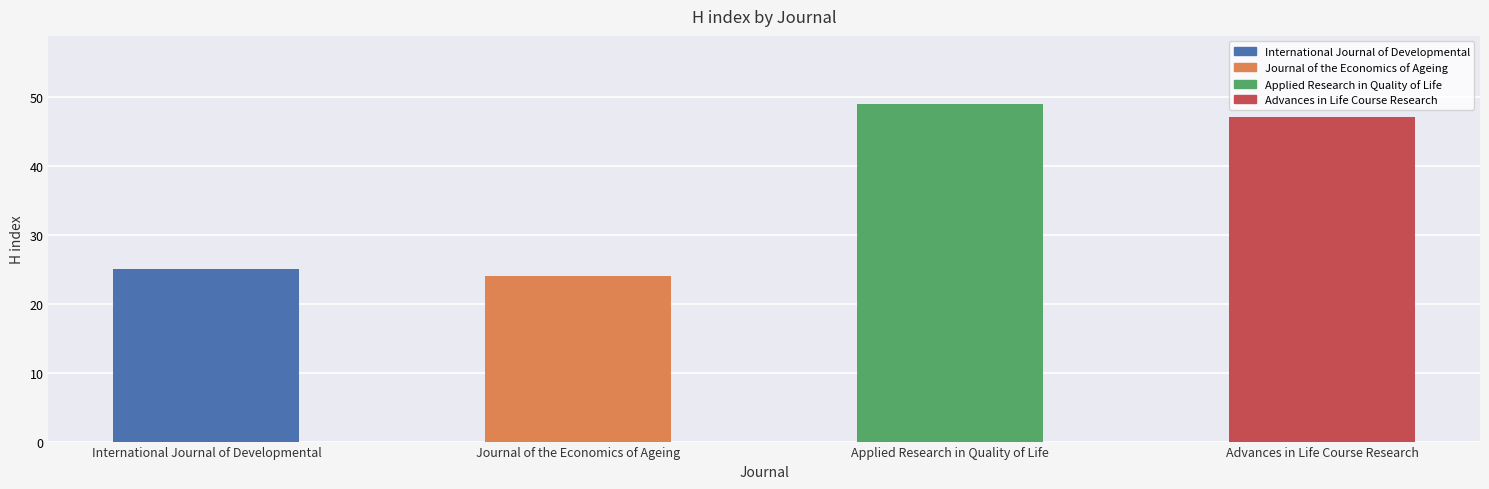

Reading right to left, list all the values displayed in this chart.

Advances in Life Course Research=47	Applied Research in Quality of Life=49	Journal of the Economics of Ageing=24	International Journal of Developmental=25